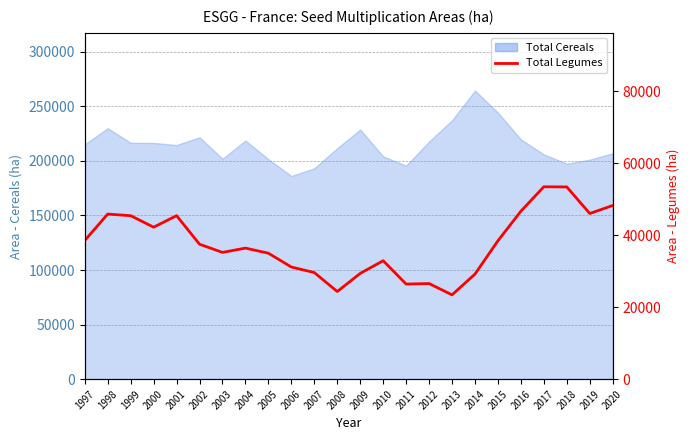

True or false: the data shows 51094 at 2007.

False